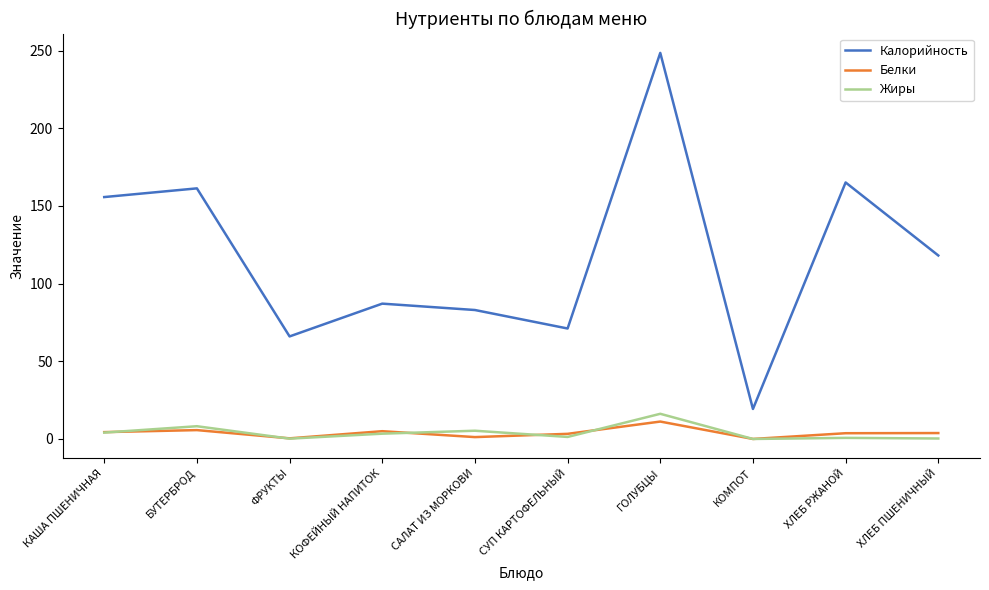

Which series has the widest spread of values?

Калорийность